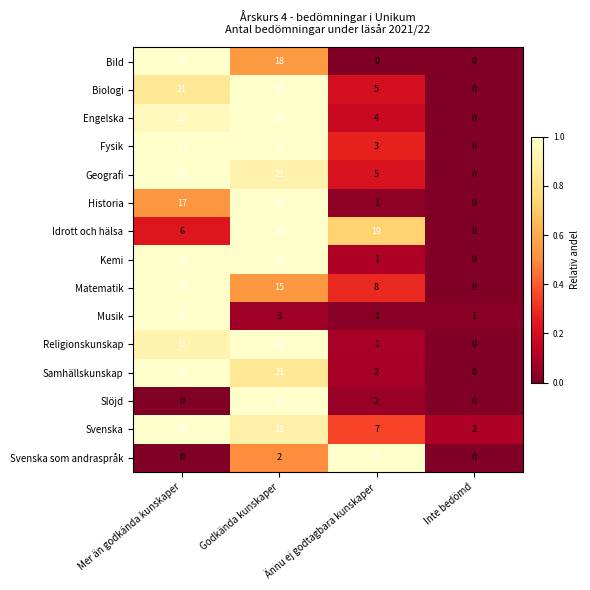

Which series has the largest range (max minus min)?

Musik